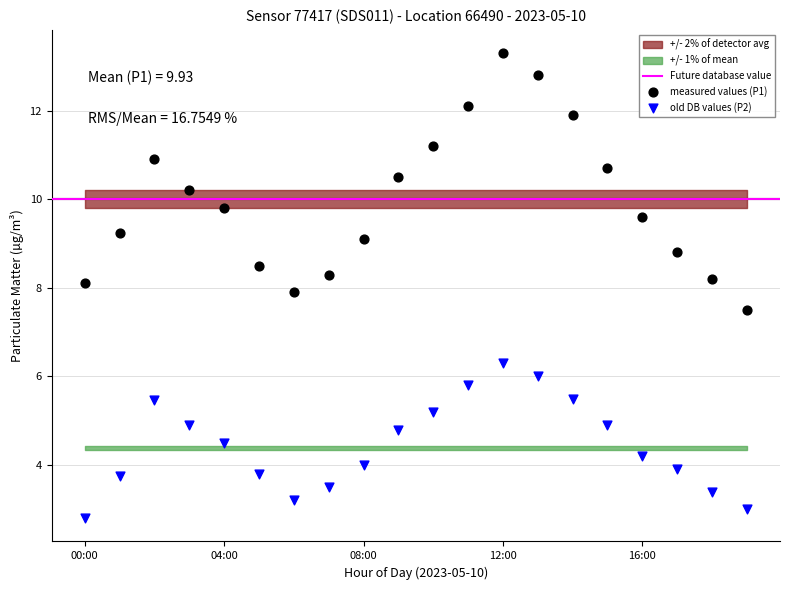

Which series contains the highest Y value?

measured values (P1)